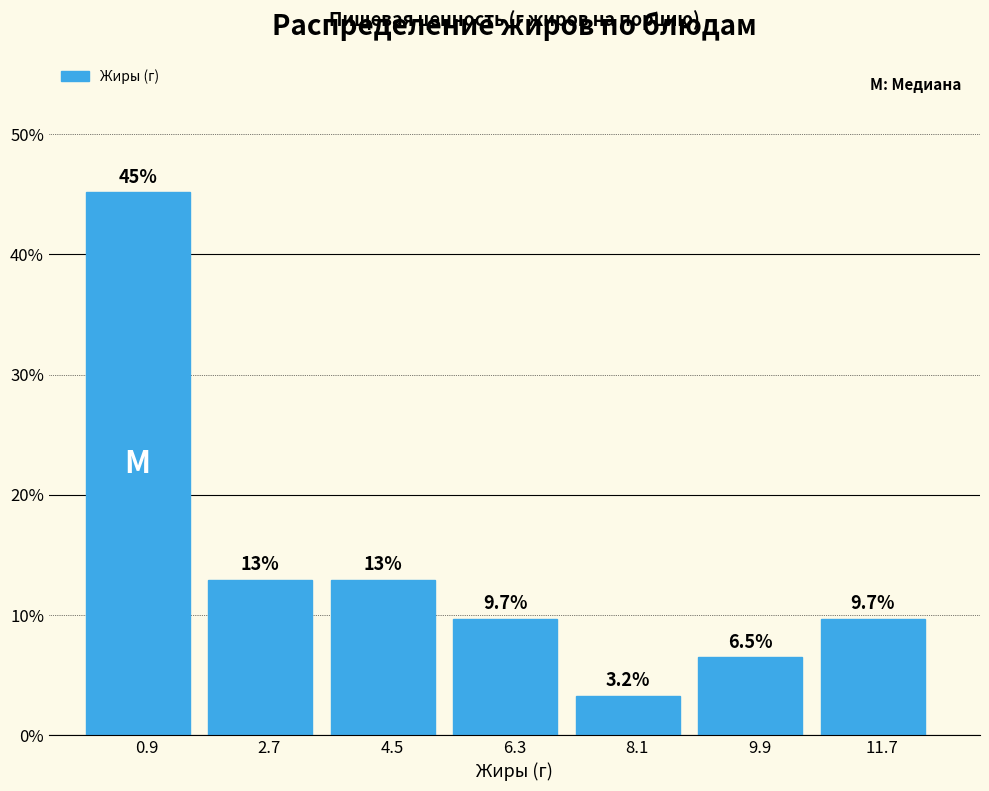

Which range on the x-axis has the tallest bar?

0.0 to 1.8